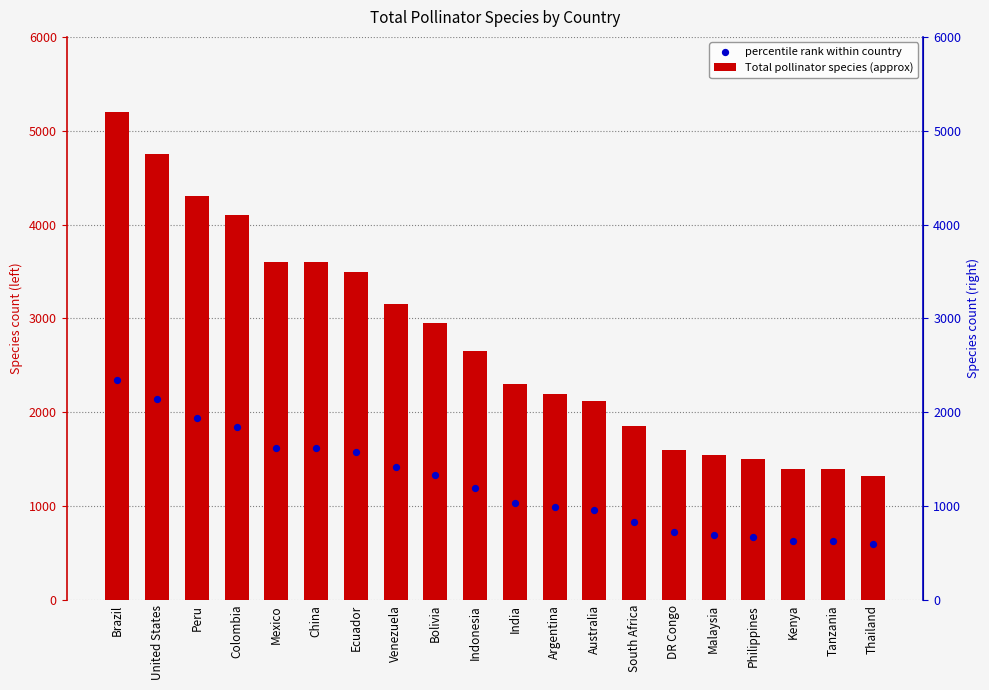

Which series reaches the maximum Y coordinate?

Total pollinator species (approx)